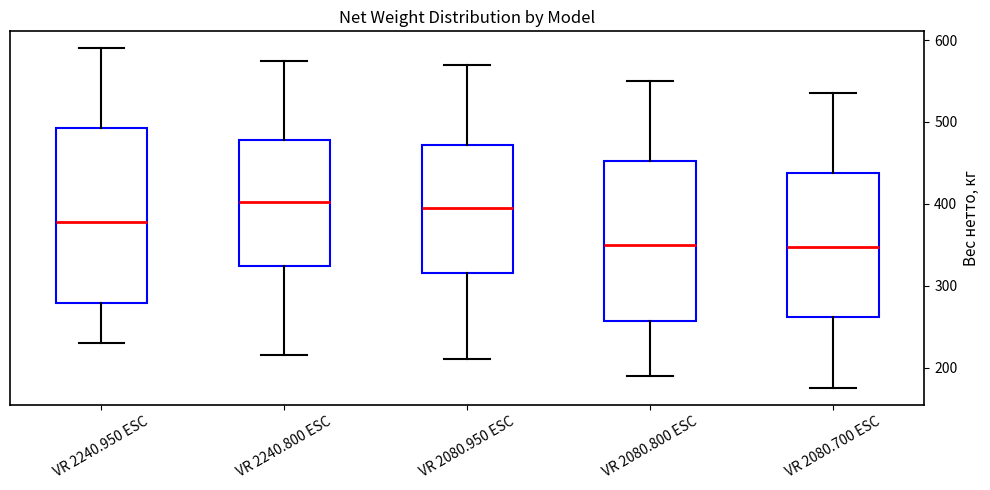

Reading left to right, transcribe this box plot: for each box, give where its median line is, the range the box spans, and where its two whiskers end, as read against the y-axis. The values are not printed on the chart, so give them approximately, as read against the axis.

VR 2240.950 ESC: median 380, box 280 to 490, whiskers 230 to 590
VR 2240.800 ESC: median 400, box 320 to 480, whiskers 220 to 580
VR 2080.950 ESC: median 400, box 320 to 470, whiskers 210 to 570
VR 2080.800 ESC: median 350, box 260 to 450, whiskers 190 to 550
VR 2080.700 ESC: median 350, box 260 to 440, whiskers 180 to 540